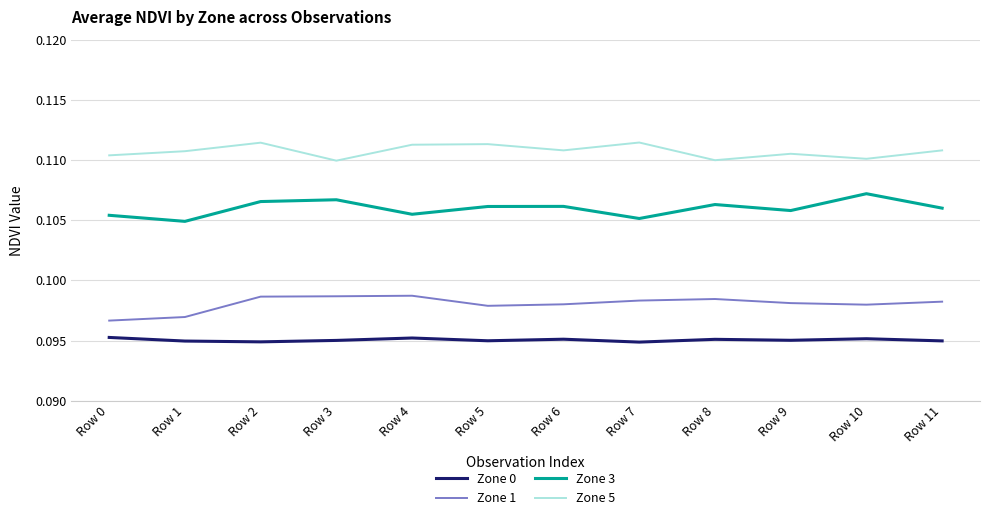

The value of Zone 1 at Row 8 is 0.2. True or false?

False